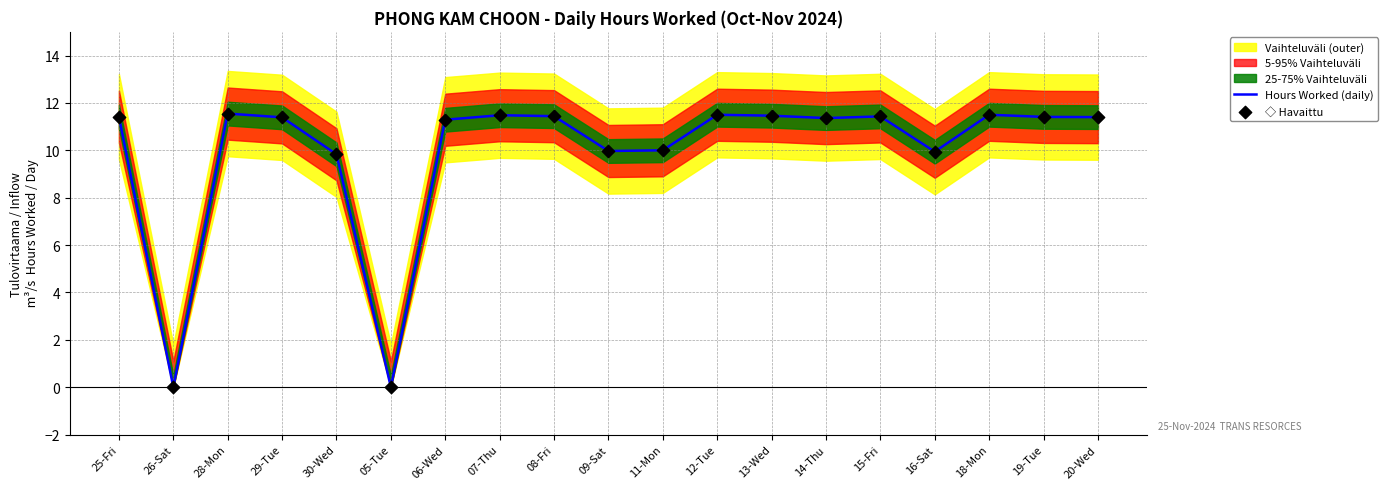

True or false: Hours Worked (daily) has a value of 0.0 at 05-Tue.

True